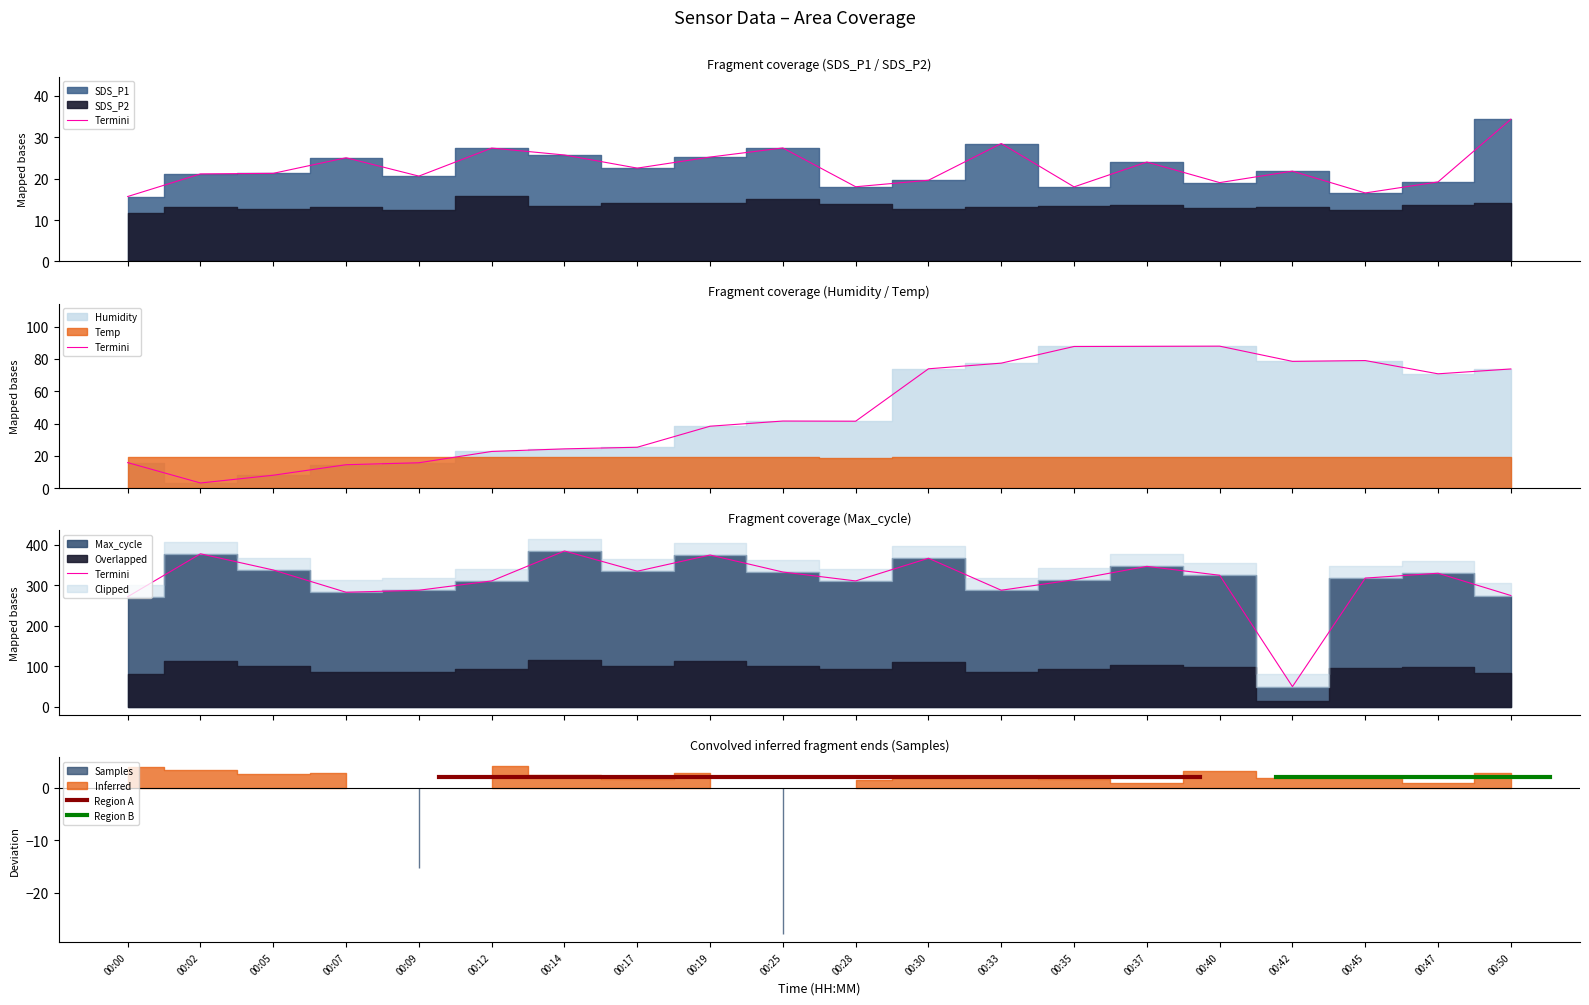

Is it true that Max_cycle equals 385.0 at 00:14?

True